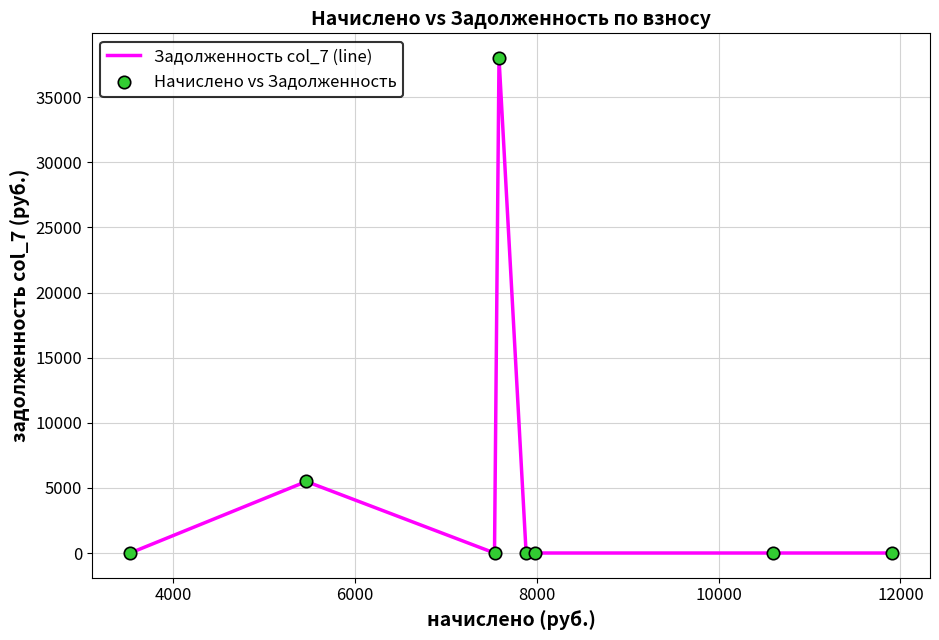

What is the difference between the maximum and second lowest values?

38009.3